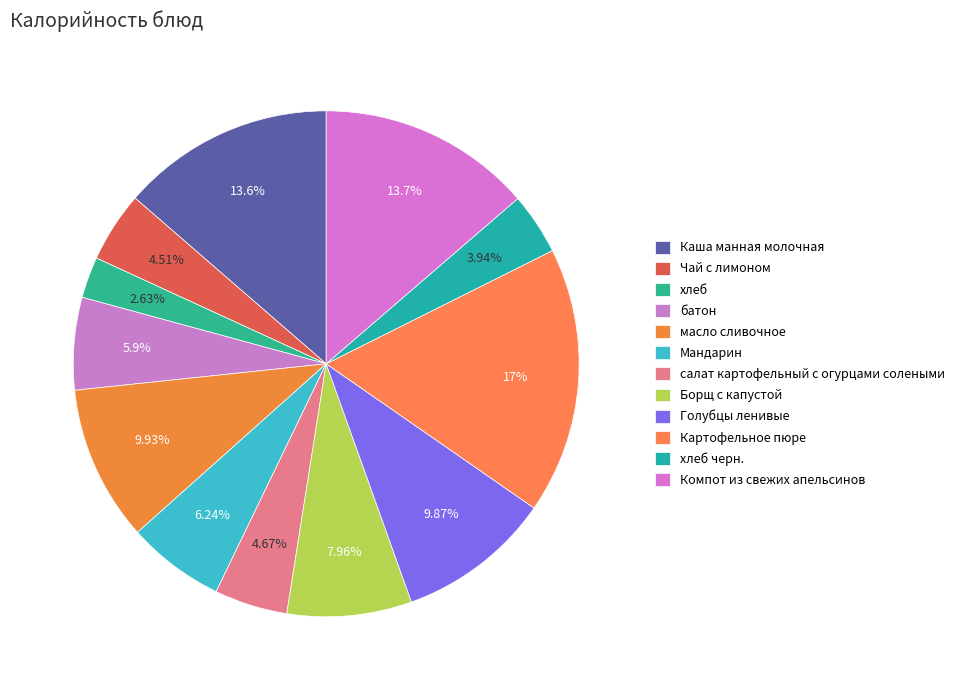

Which category has the biggest portion of the pie?

Картофельное пюре